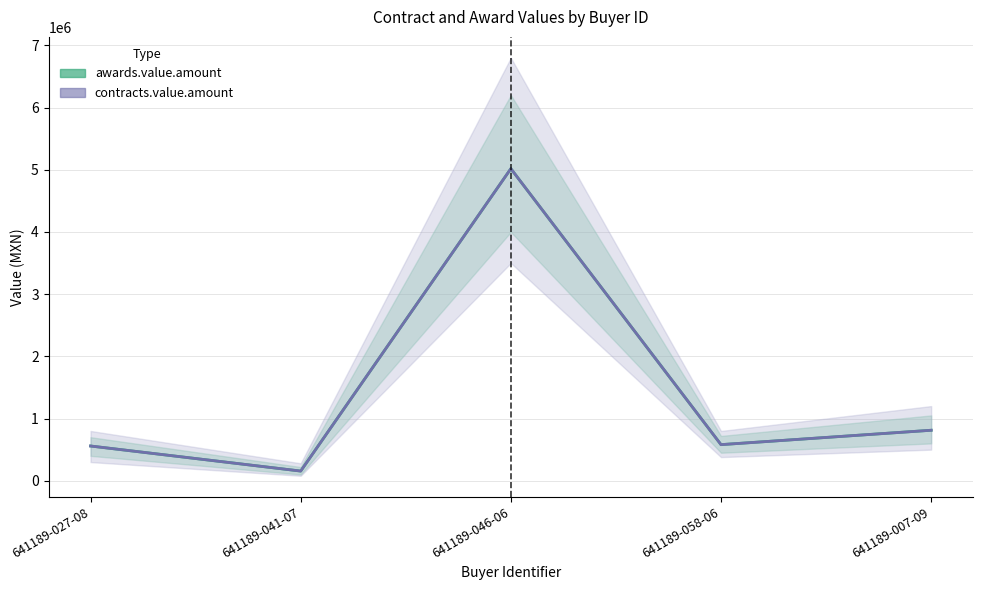

List the series in order of their peak value, lowest first.

awards.value.amount, contracts.value.amount